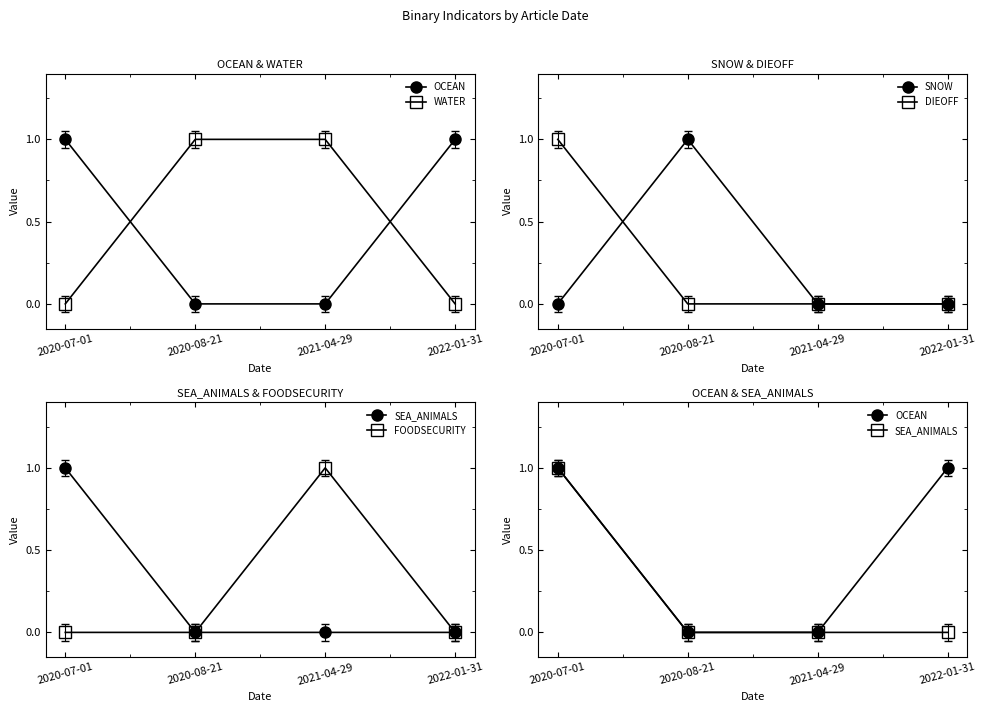

At which label does WATER reach its minimum?

2020-07-01